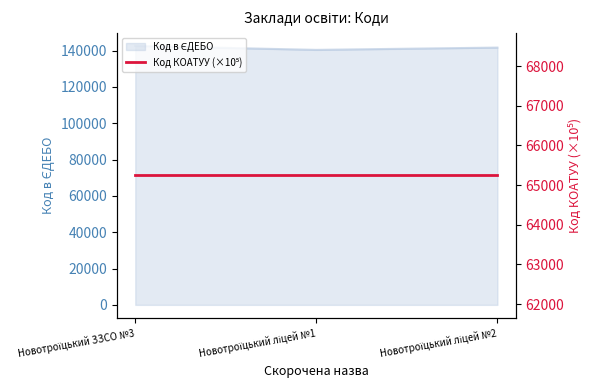

Approximately how many times larger is the value at Новотроїцький ліцей №2 compared to Новотроїцький ліцей №1?

1.0